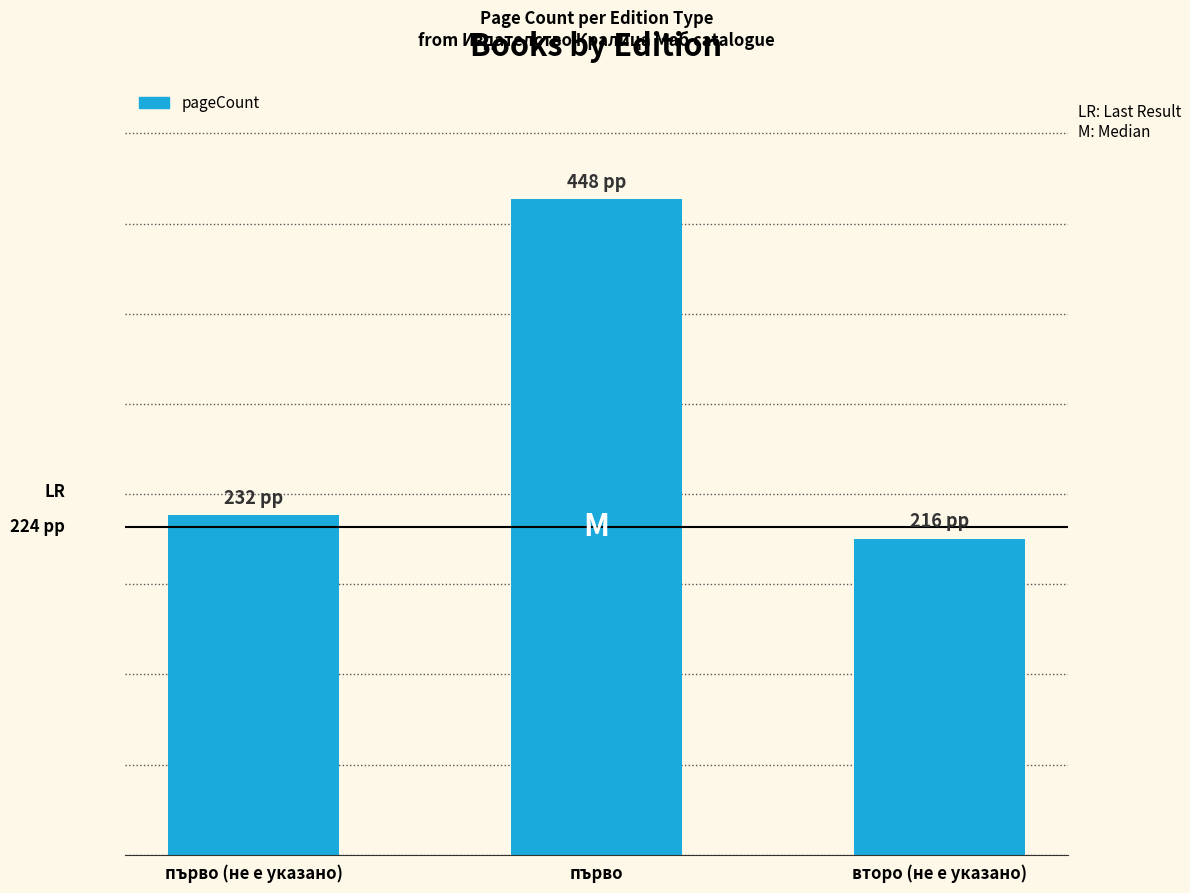

Reading right to left, what are all the values shown in this chart?

216	448	232